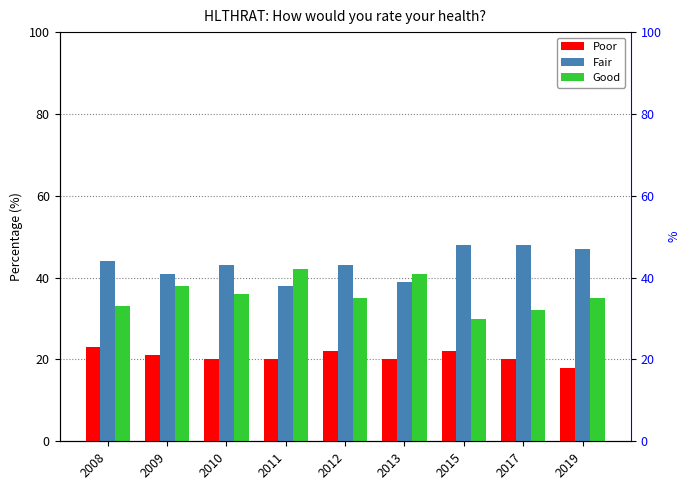

Between 2008 and 2009, which series saw the biggest shift?

Good